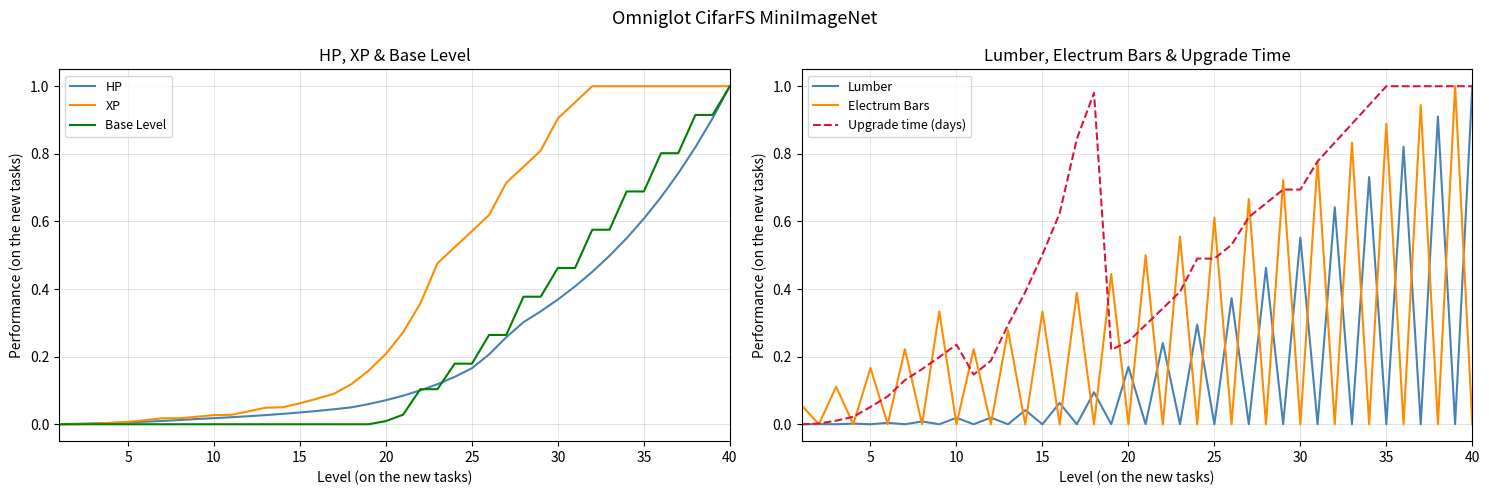

True or false: Lumber and Upgrade time (days) cross at least once.

False